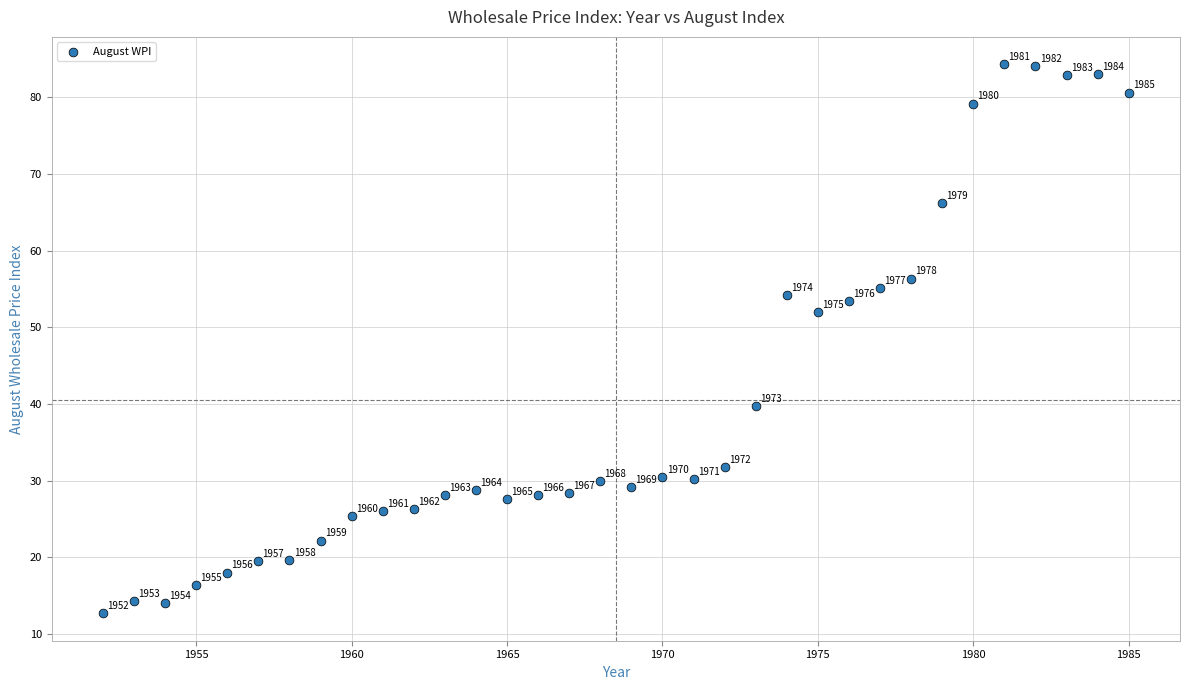

What Y value in the scatter plot is closest to 48?

52.0